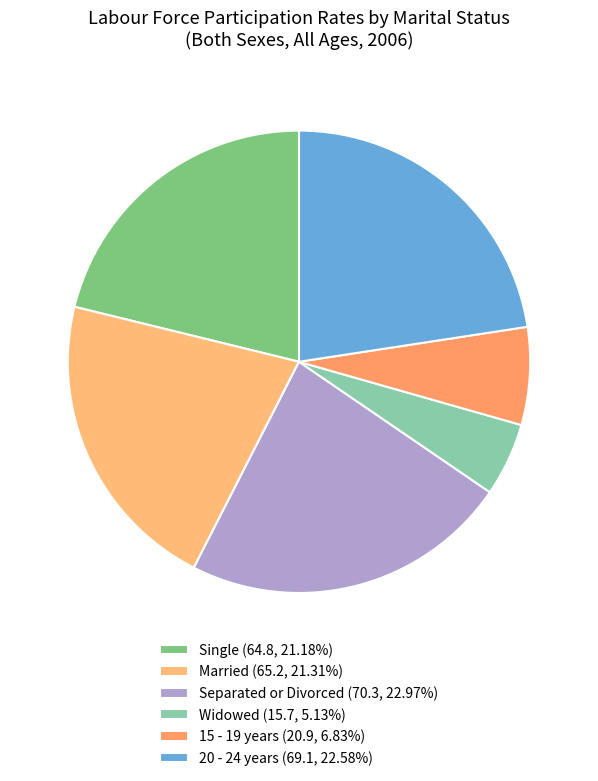

How many slices are in this pie chart?

6